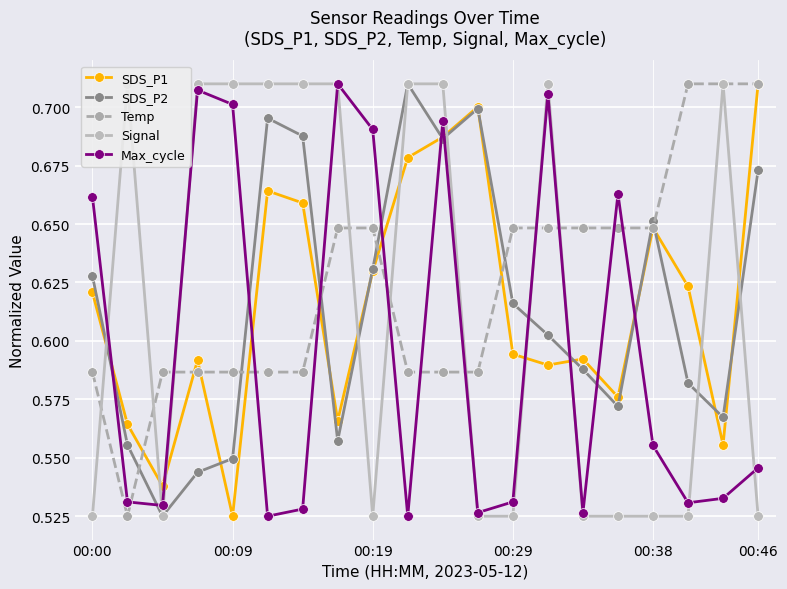

How many Temp values are between 0 and 1?

20